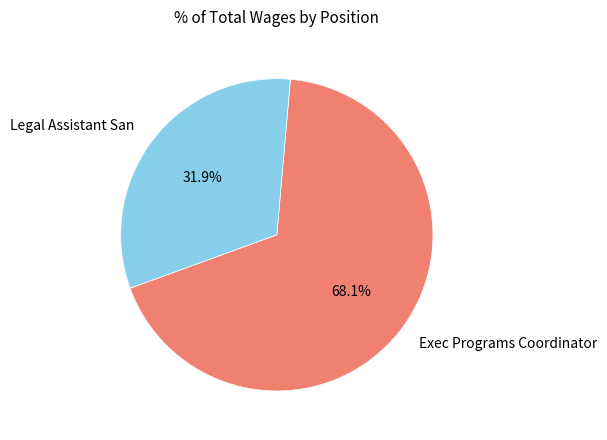

What is the majority slice?

Exec Programs Coordinator